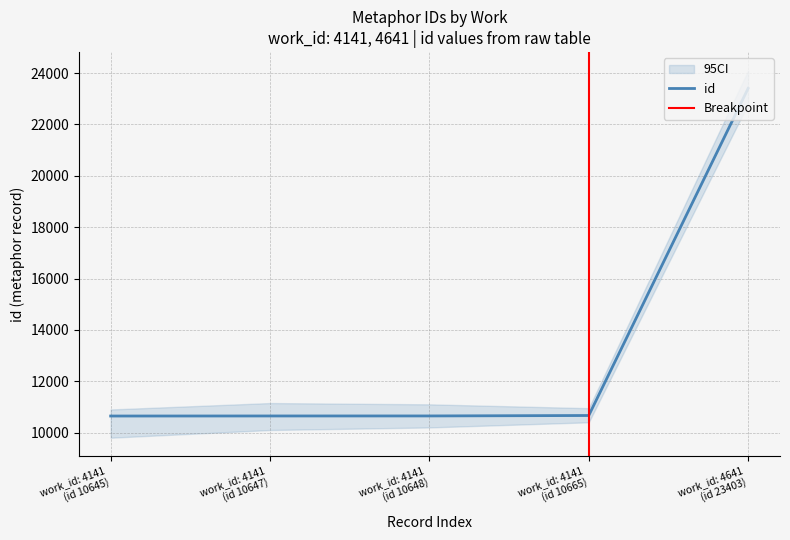

Does the chart display data point markers on the line(s)?

No